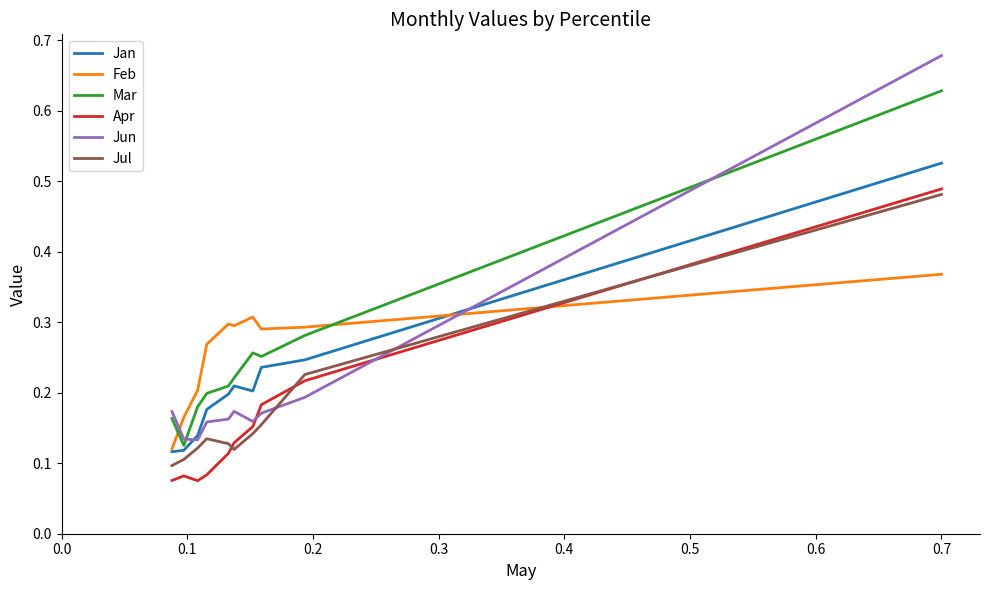

Which series has the largest range (max minus min)?

Jun